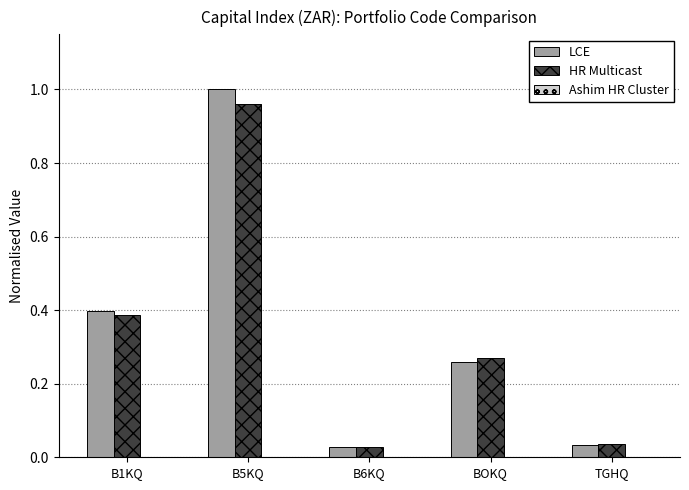

Which series changed the most between B1KQ and B5KQ?

LCE